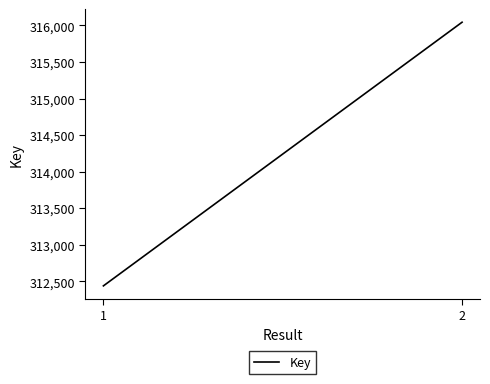

Where is the data nearest to the value 314240?

1